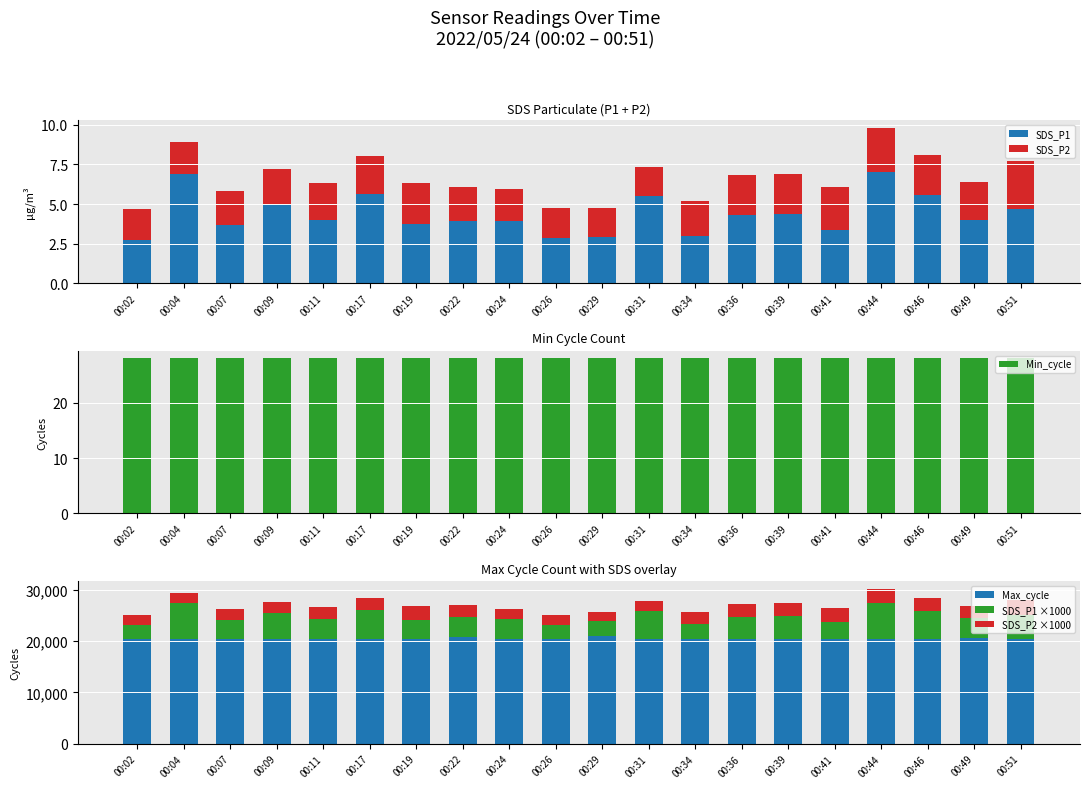

What is the spread (max minus min) of values at 00:51?

20391.0